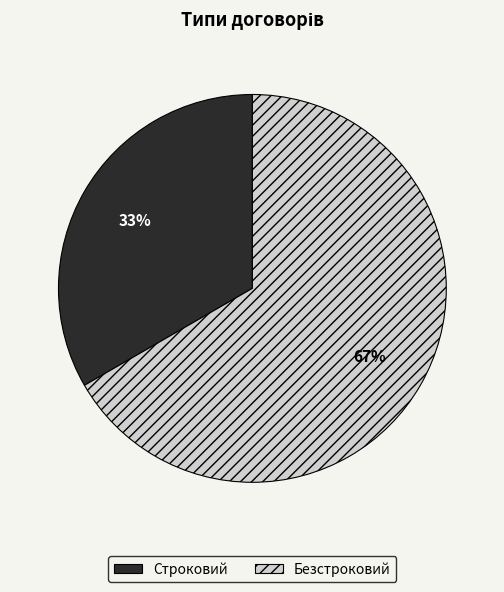

Is the sum of Строковий and Безстроковий greater than half?

Yes